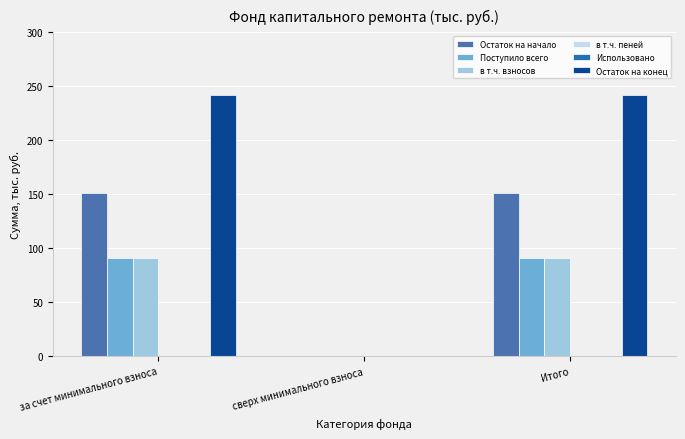

Which series has the largest total across all categories?

Остаток на конец